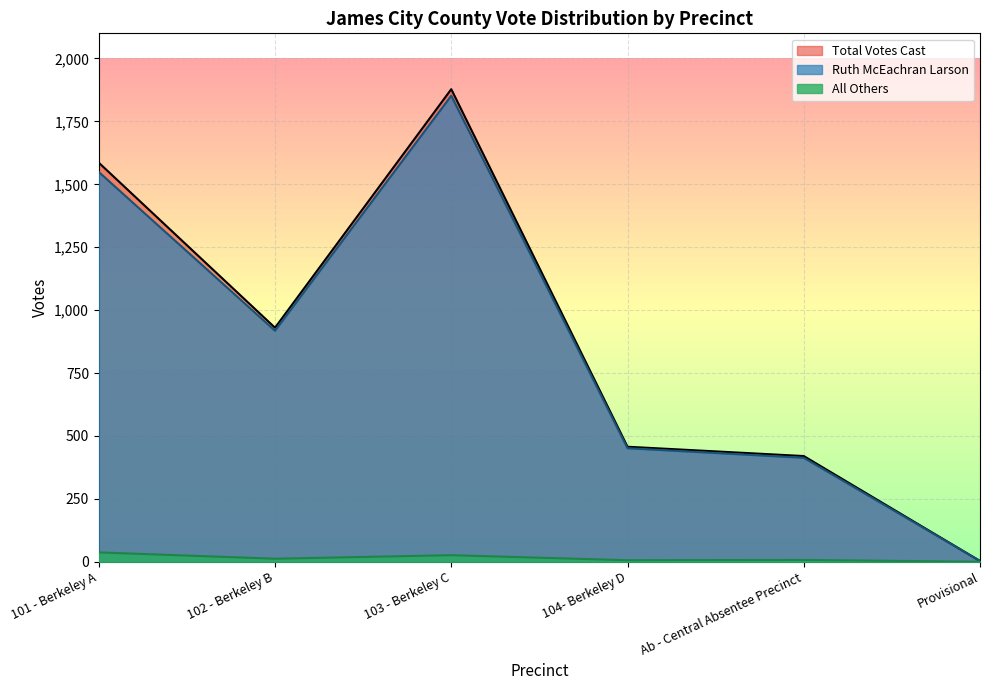

At which category is the sum across all series the highest?

103 - Berkeley C